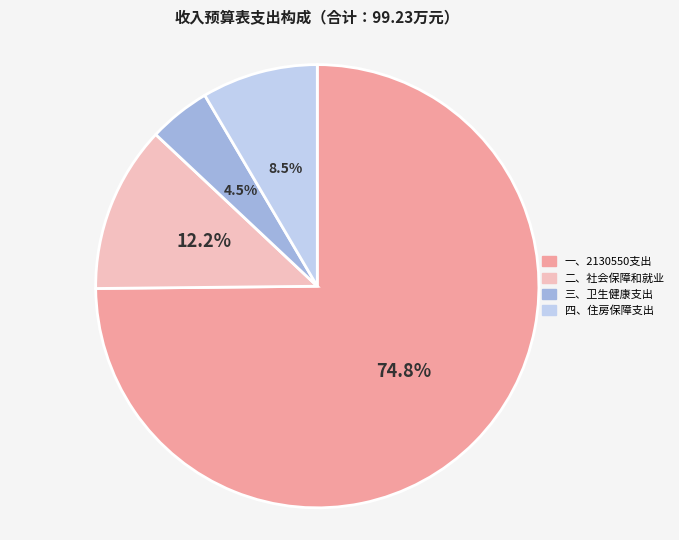

True or false: 四、住房保障支出 accounts for 1% of the total.

False